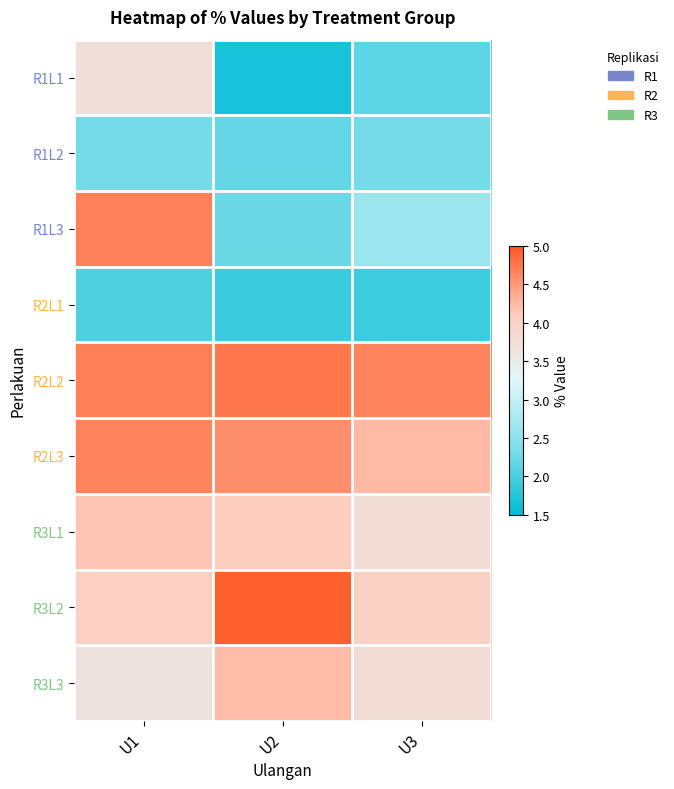

What is the total value across all series at U3?

29.5